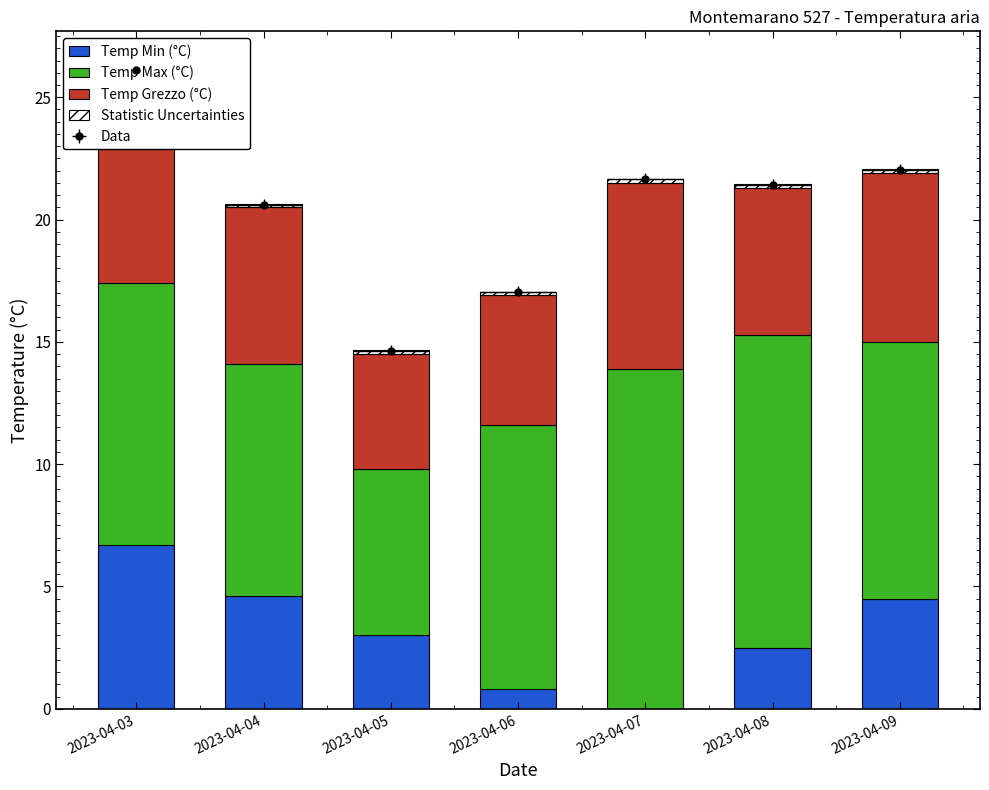

Reading left to right, extract all data points from this chart.

Temp Min (°C): 2023-04-03=6.7	2023-04-04=4.6	2023-04-05=3.0	2023-04-06=0.8	2023-04-07=0.0	2023-04-08=2.5	2023-04-09=4.5
Temp Max (°C): 2023-04-03=10.7	2023-04-04=9.5	2023-04-05=6.8	2023-04-06=10.8	2023-04-07=13.9	2023-04-08=12.8	2023-04-09=10.5
Temp Grezzo (°C): 2023-04-03=8.6	2023-04-04=6.4	2023-04-05=4.7	2023-04-06=5.3	2023-04-07=7.6	2023-04-08=6.0	2023-04-09=6.9
Statistic Uncertainties: 2023-04-03=0.1	2023-04-04=0.1	2023-04-05=0.1	2023-04-06=0.1	2023-04-07=0.1	2023-04-08=0.1	2023-04-09=0.1